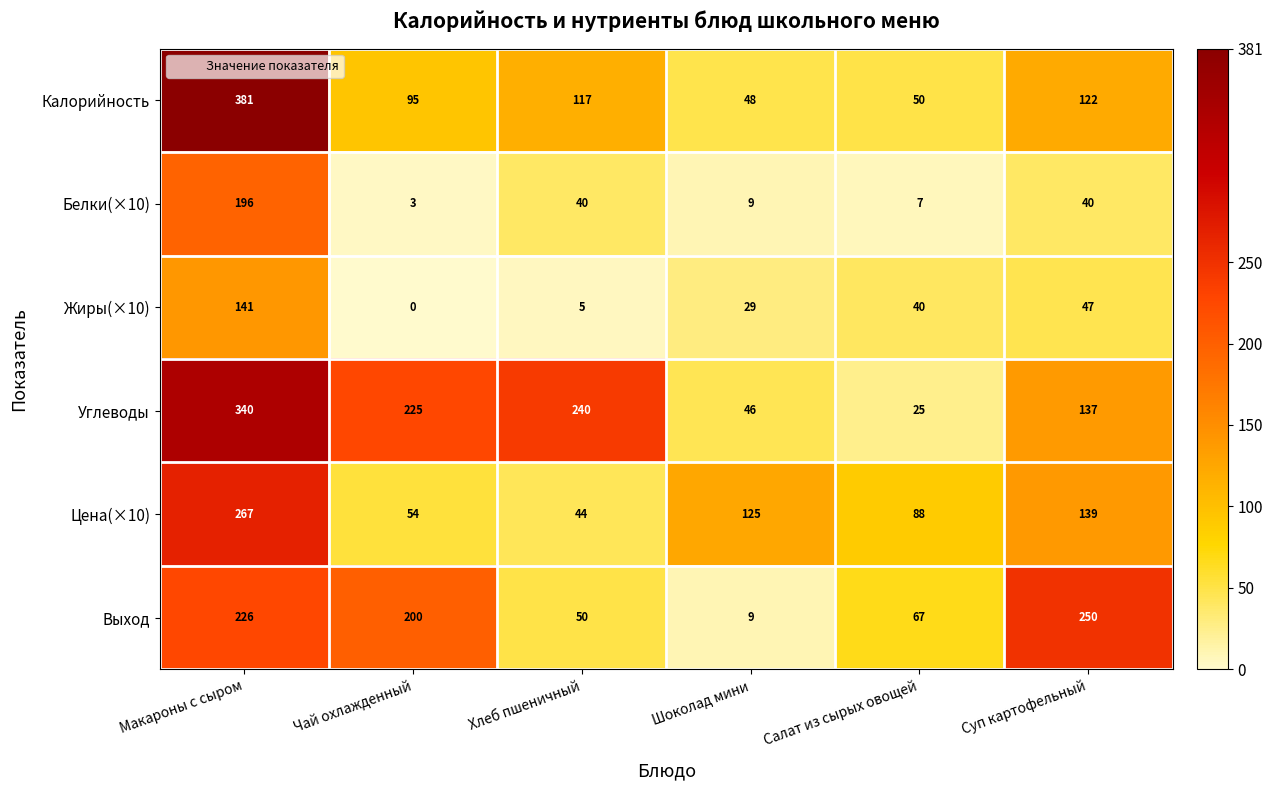

Between Салат из сырых овощей and Суп картофельный, which series saw the biggest shift?

Выход